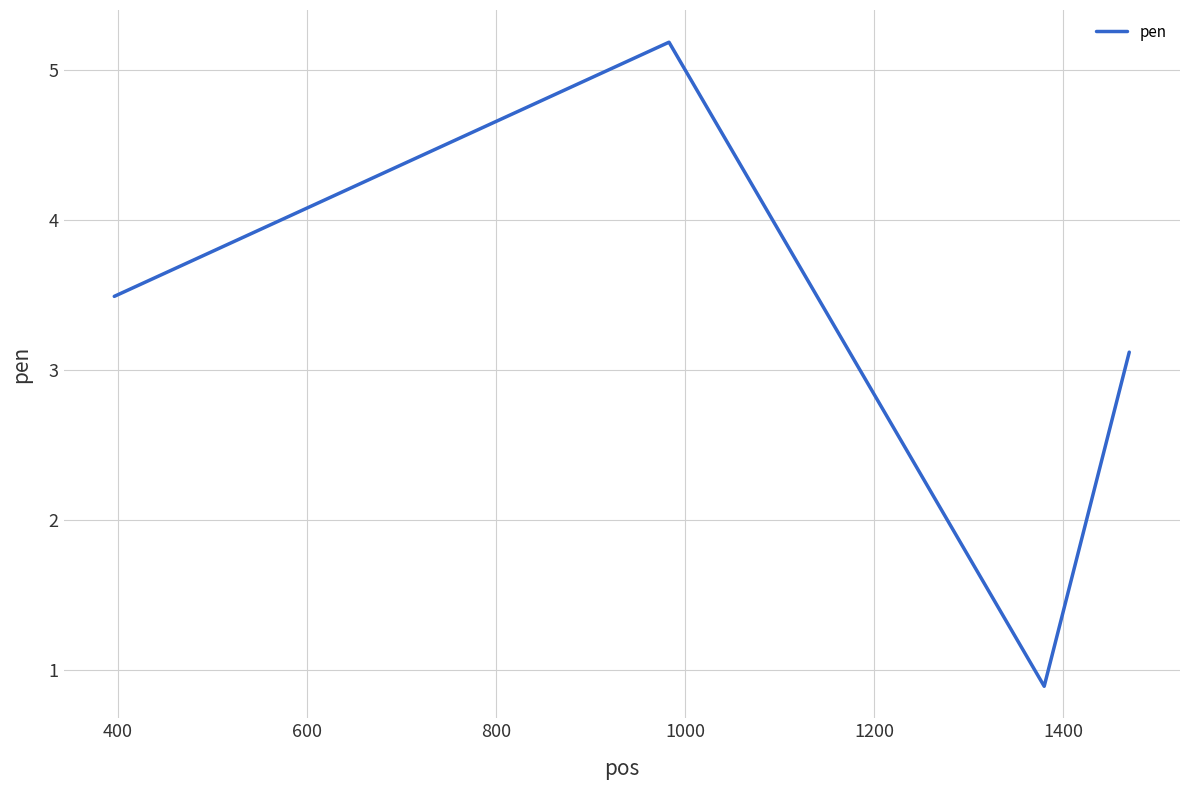

What is the greatest value displayed?

5.2